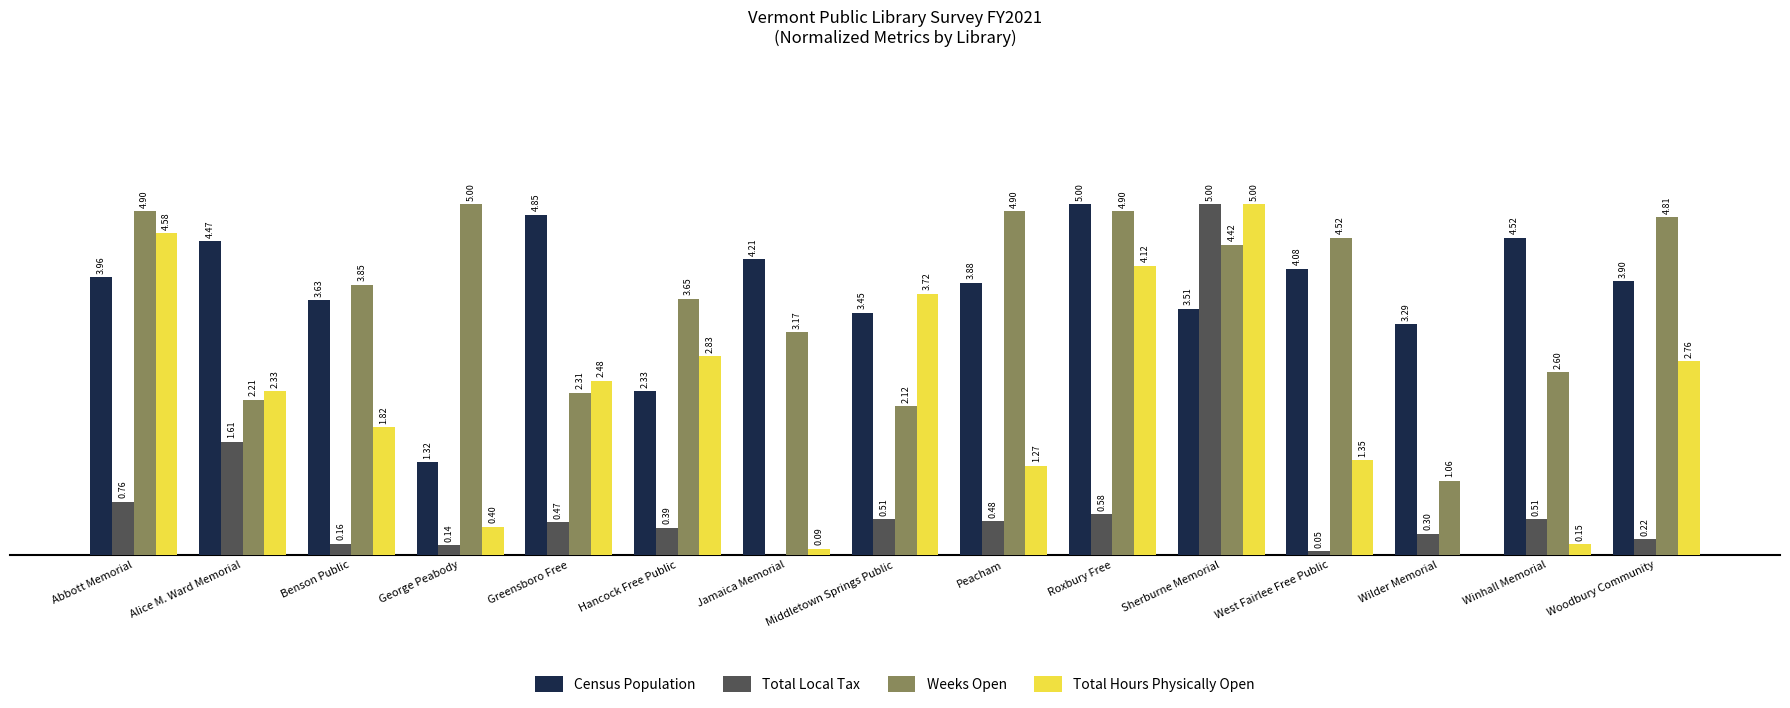

Where does the Total Hours Physically Open series first go above 2?

Abbott Memorial